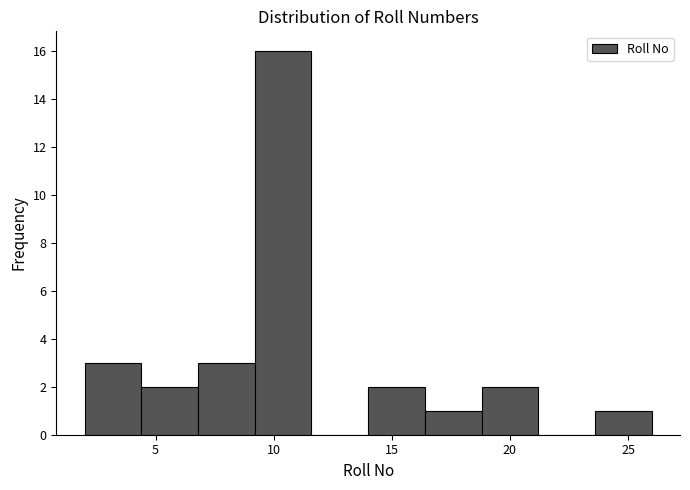

Reading left to right, transcribe this chart: for each bar, give the range it covers on the x-axis and its height. Neither the bar edges nor the heights are printed on the chart, so give them approximately, as read against the axes.

2.0 to 4.4: 3
4.4 to 6.8: 2
6.8 to 9.2: 3
9.2 to 11.6: 16
11.6 to 14.0: 0
14.0 to 16.4: 2
16.4 to 18.8: 1
18.8 to 21.2: 2
21.2 to 23.6: 0
23.6 to 26.0: 1